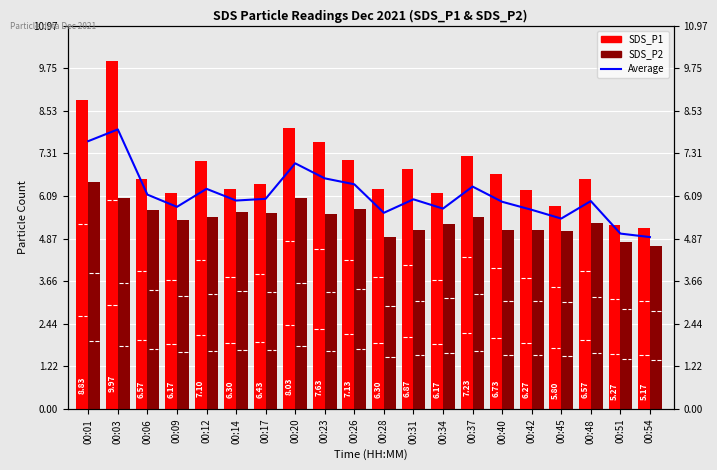

True or false: SDS_P2 has a value of 5.5 at 00:12.

True